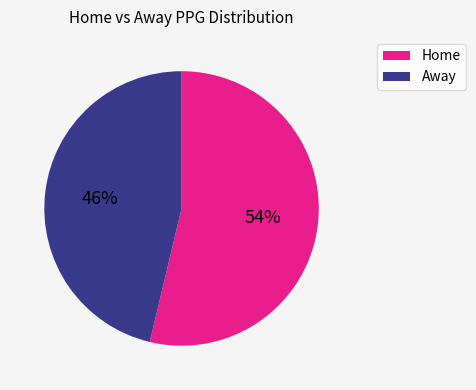

How many segments does this pie chart have?

2